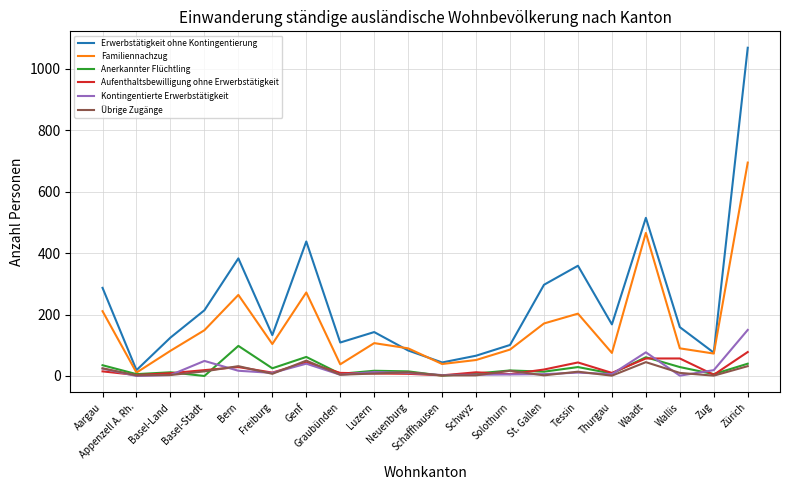

What is the maximum value for Anerkannter Flüchtling?

98